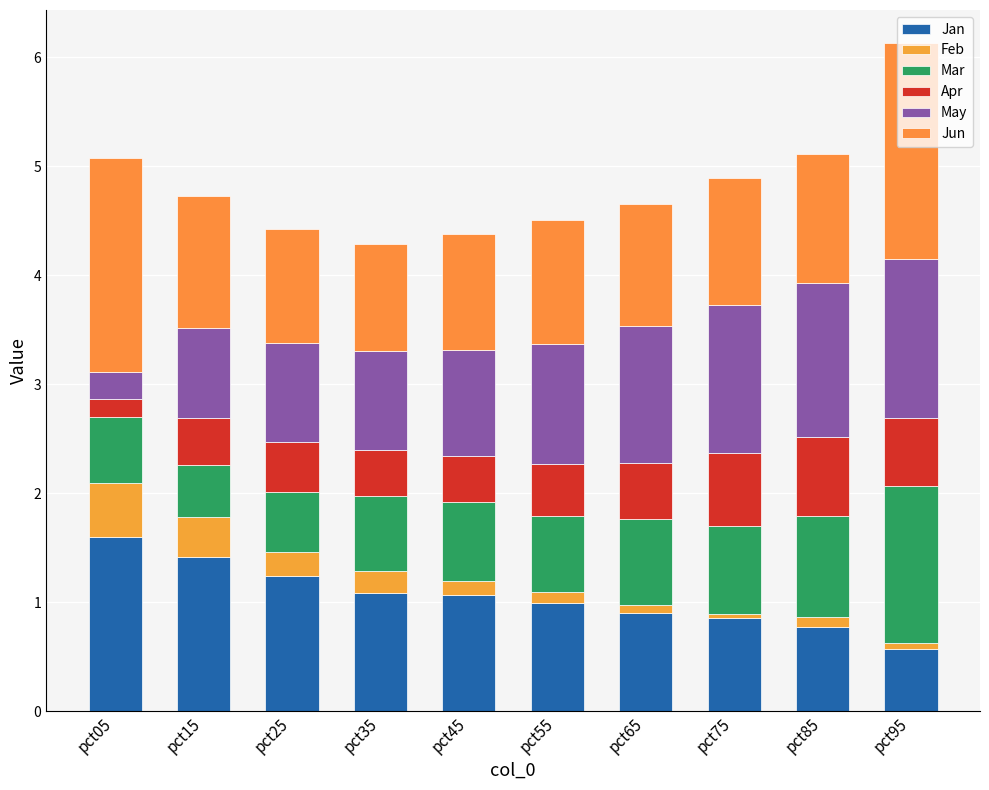

The value of May at pct95 is 1.5. True or false?

True